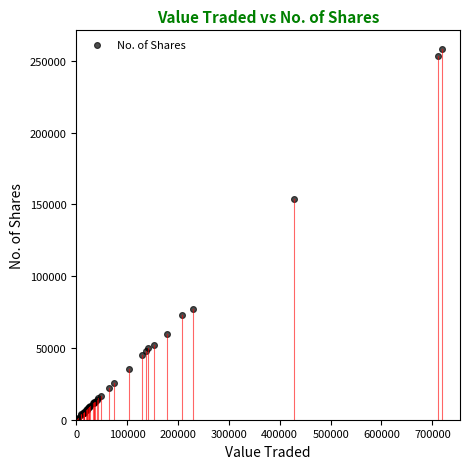

What Y value in the scatter plot is closest to 129205?

153741